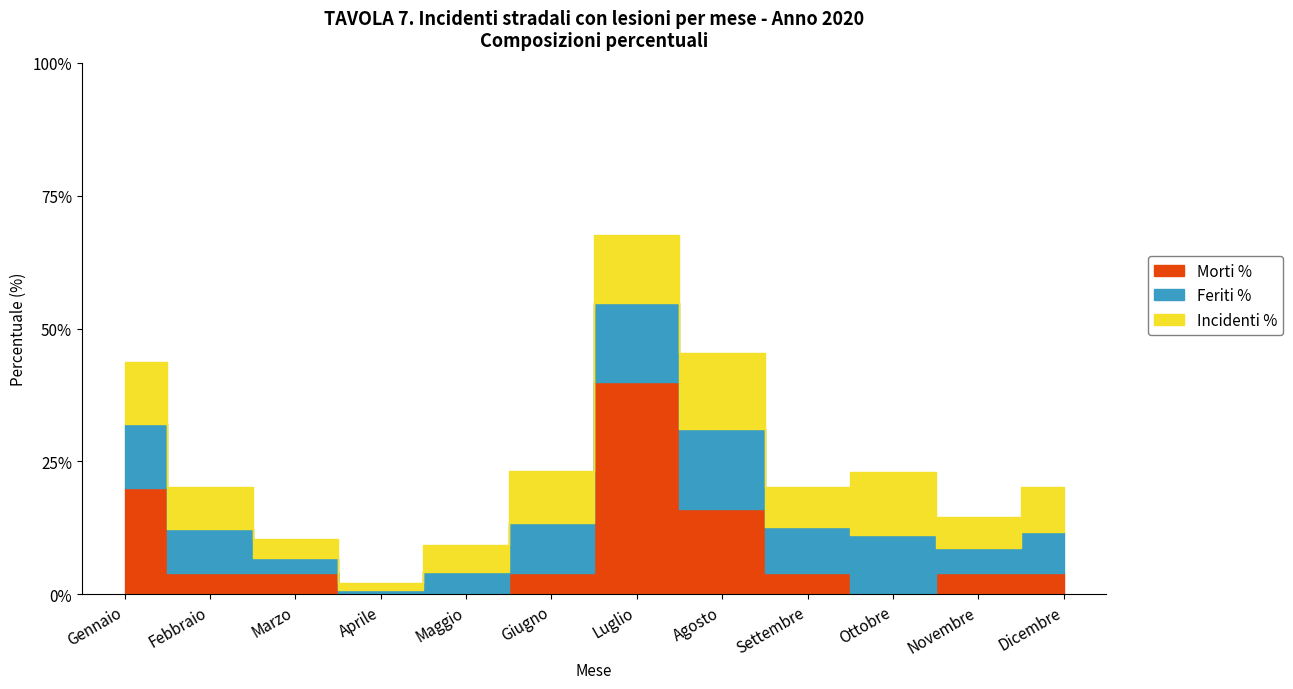

At which label is Feriti % closest to 7?

Dicembre